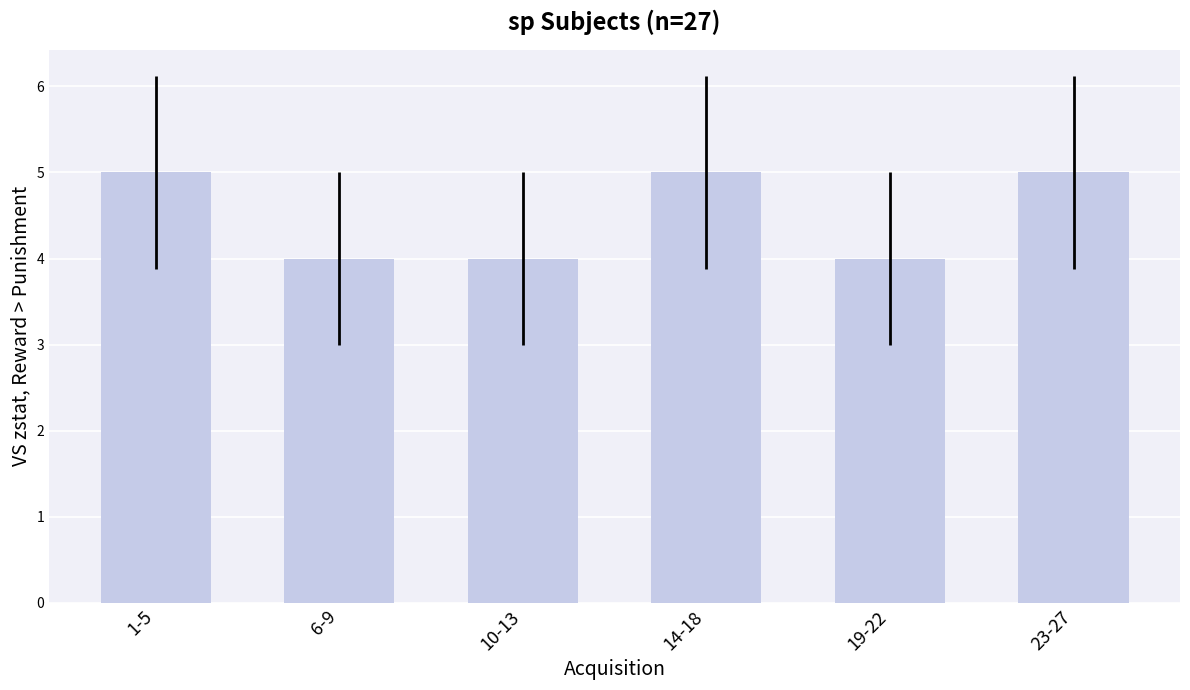

Is it true that the value at 23-27 is 3?

False